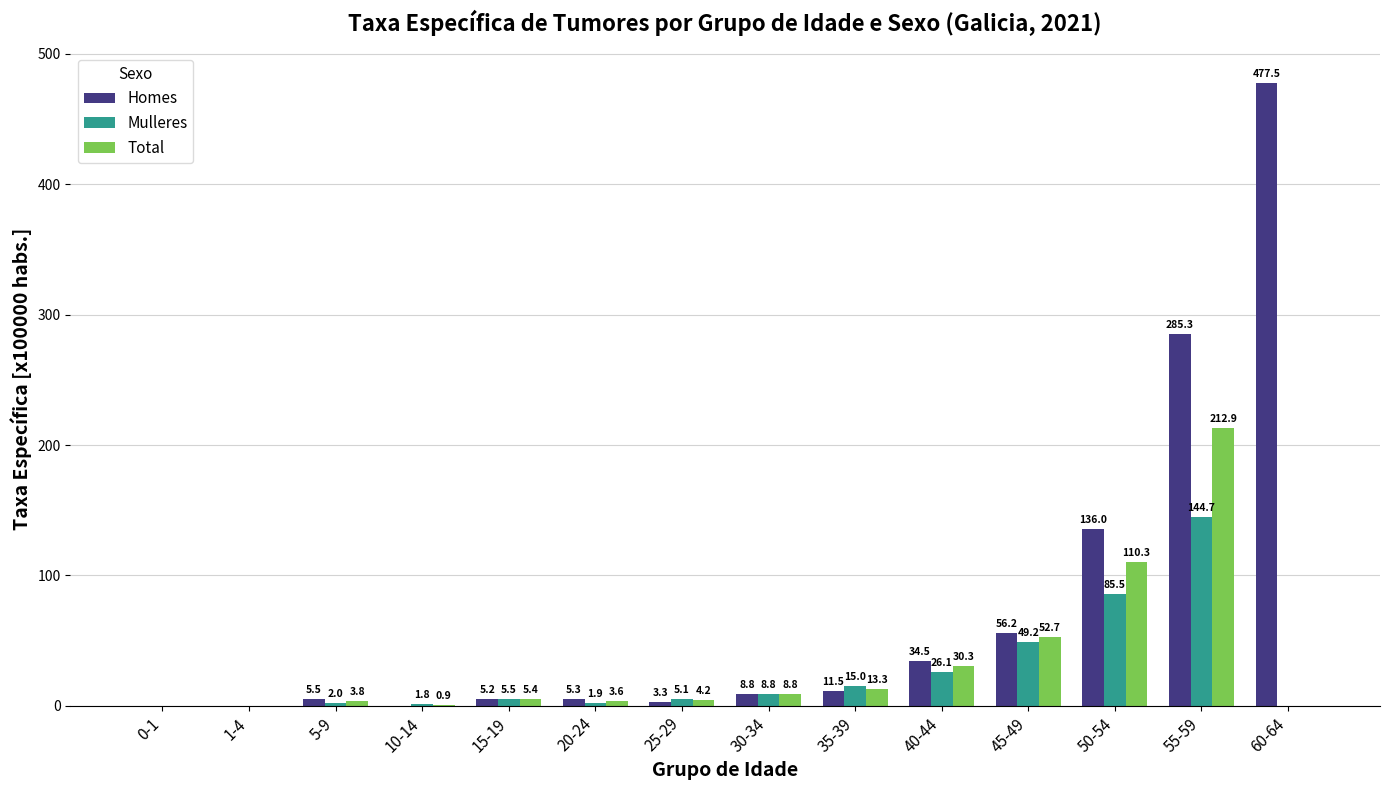

What is the sum of all Mulleres values?

345.6